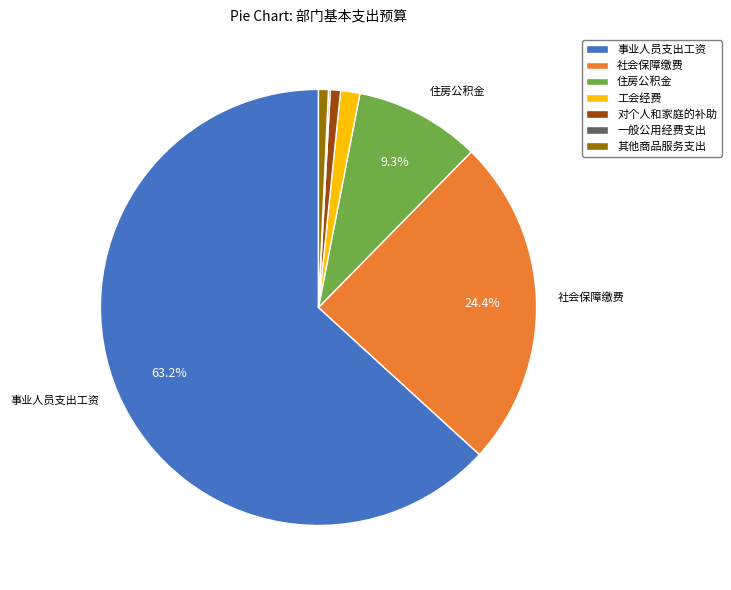

Does 工会经费 account for over 50% of the chart?

No